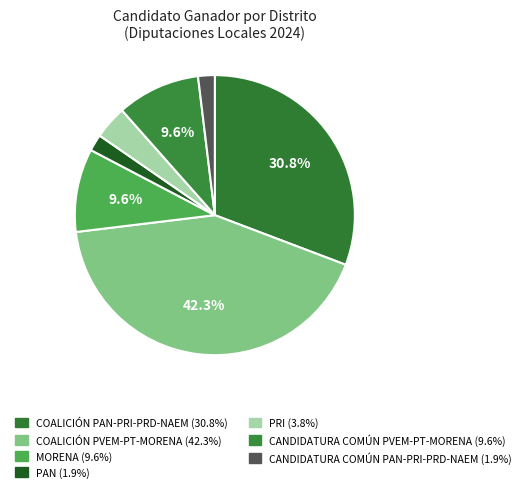

Count the number of slices in the pie.

7